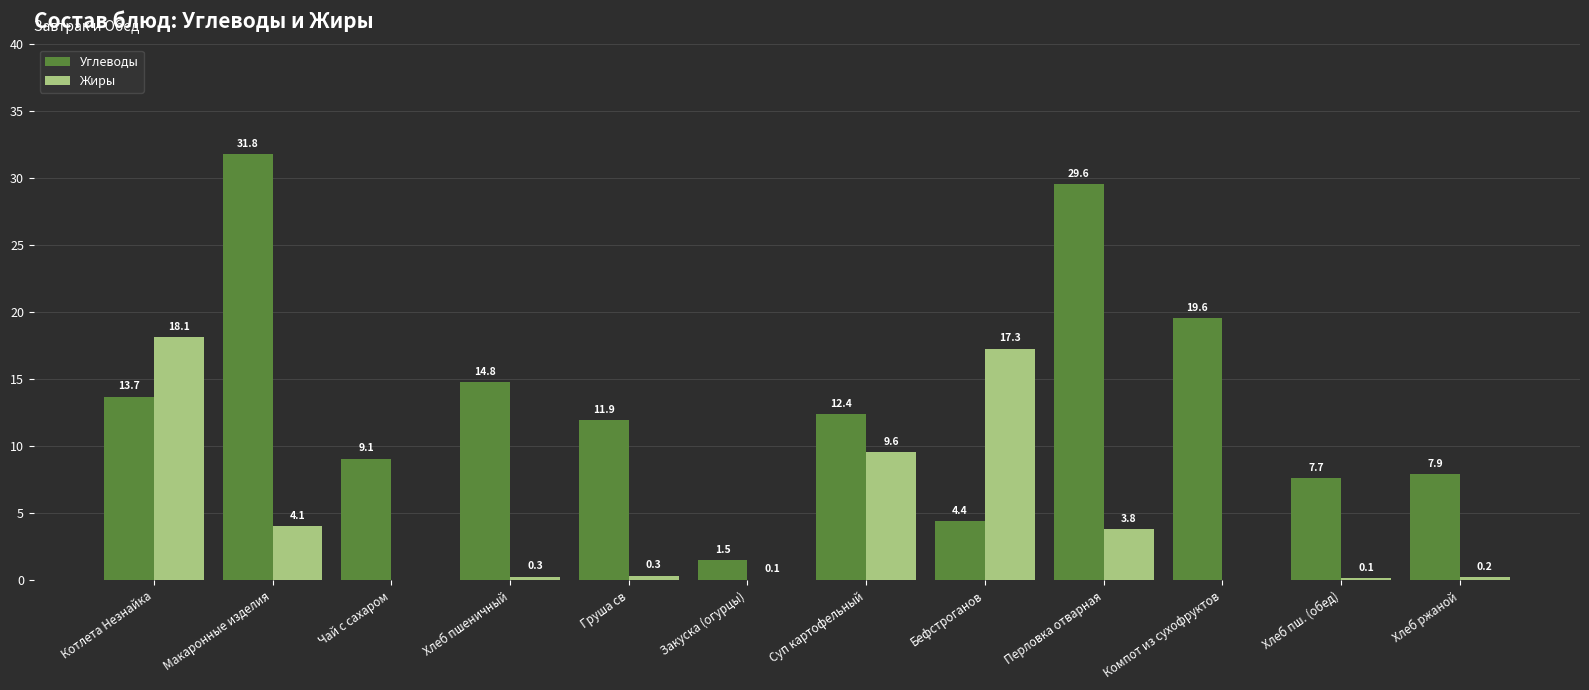

Which series changed the most between Котлета Незнайка and Суп картофельный?

Жиры